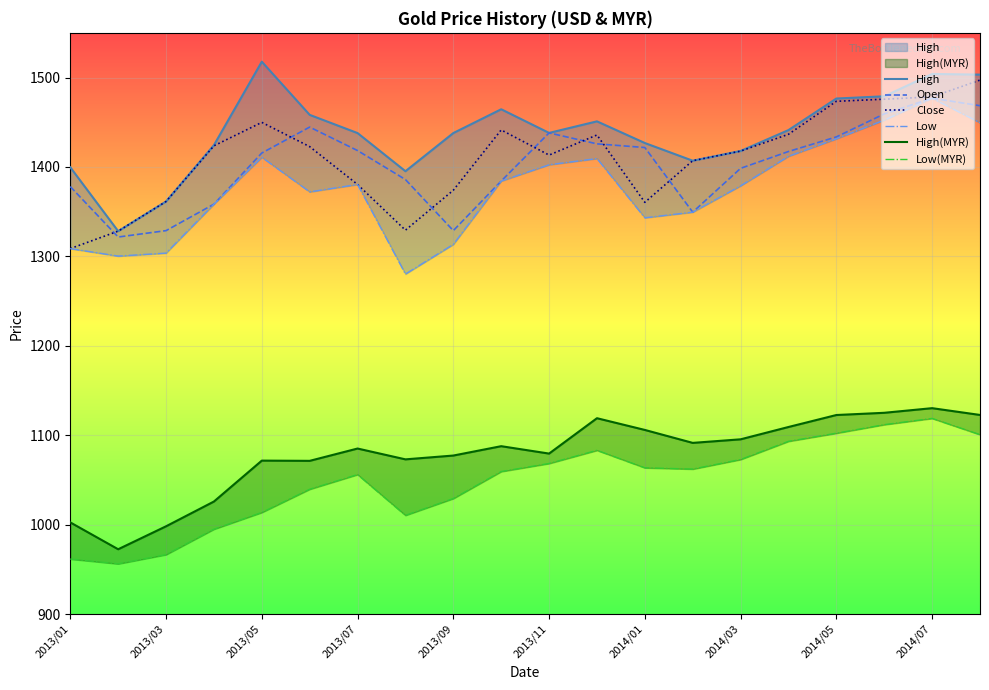

In Low, how many points are higher than both neighbors (excluding endpoints)?

4